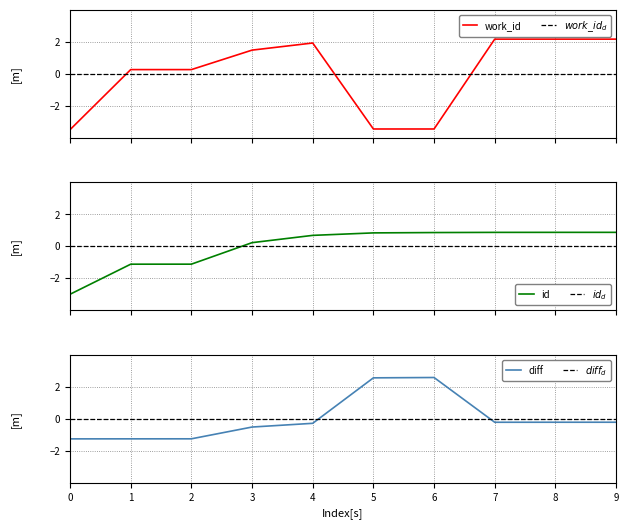

What is the change in value from 1 to 7?

+2.0